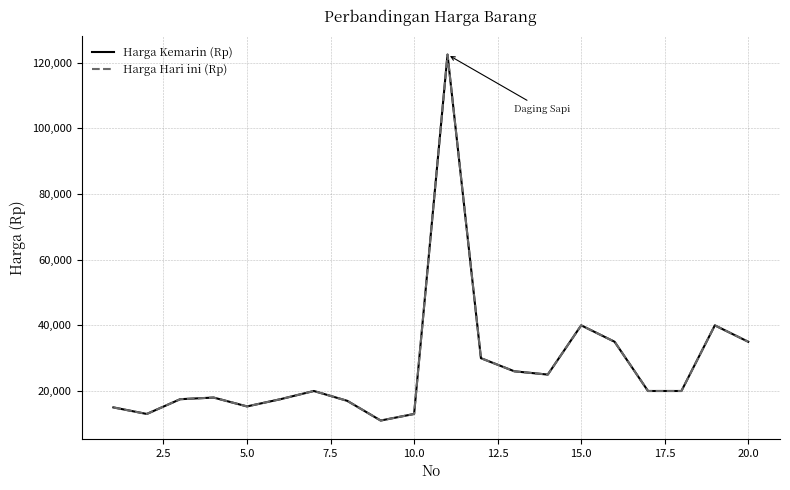

Is this an area chart (filled region under the line)?

No